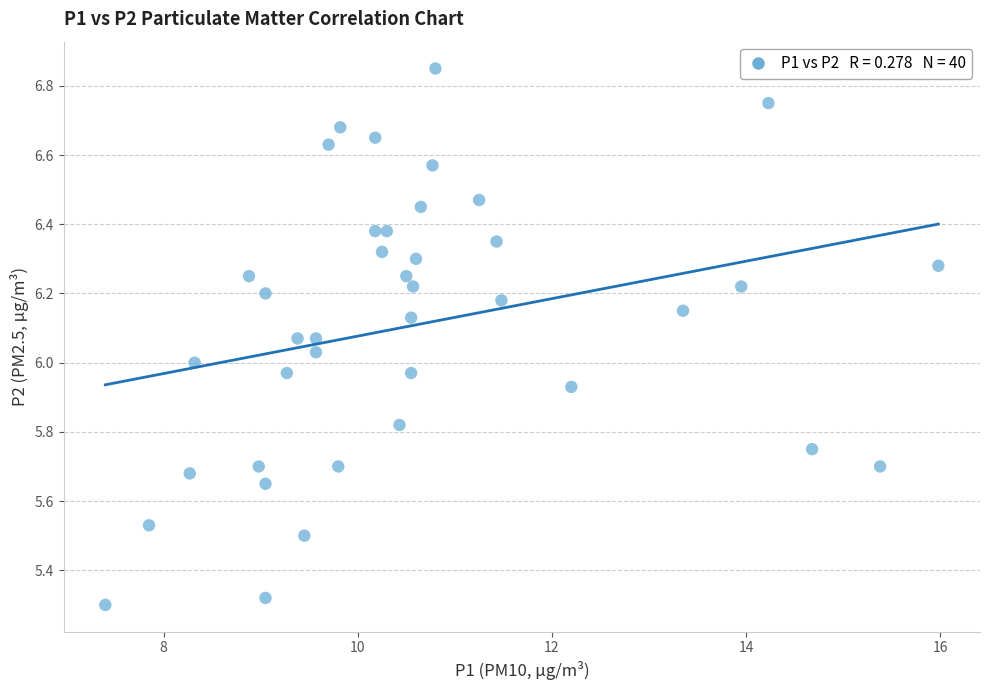

What is the range of X values (max minus min)?

8.6